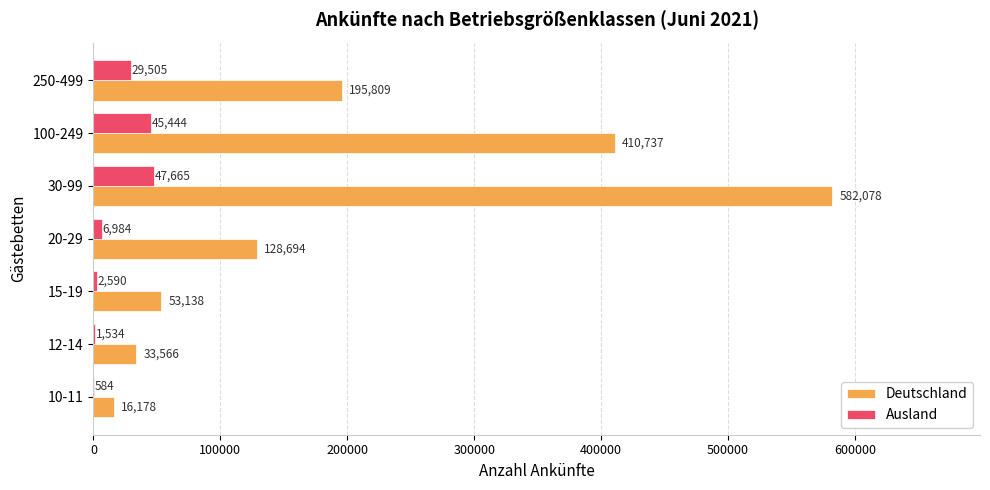

Is it true that Deutschland equals 410737 at 100-249?

True